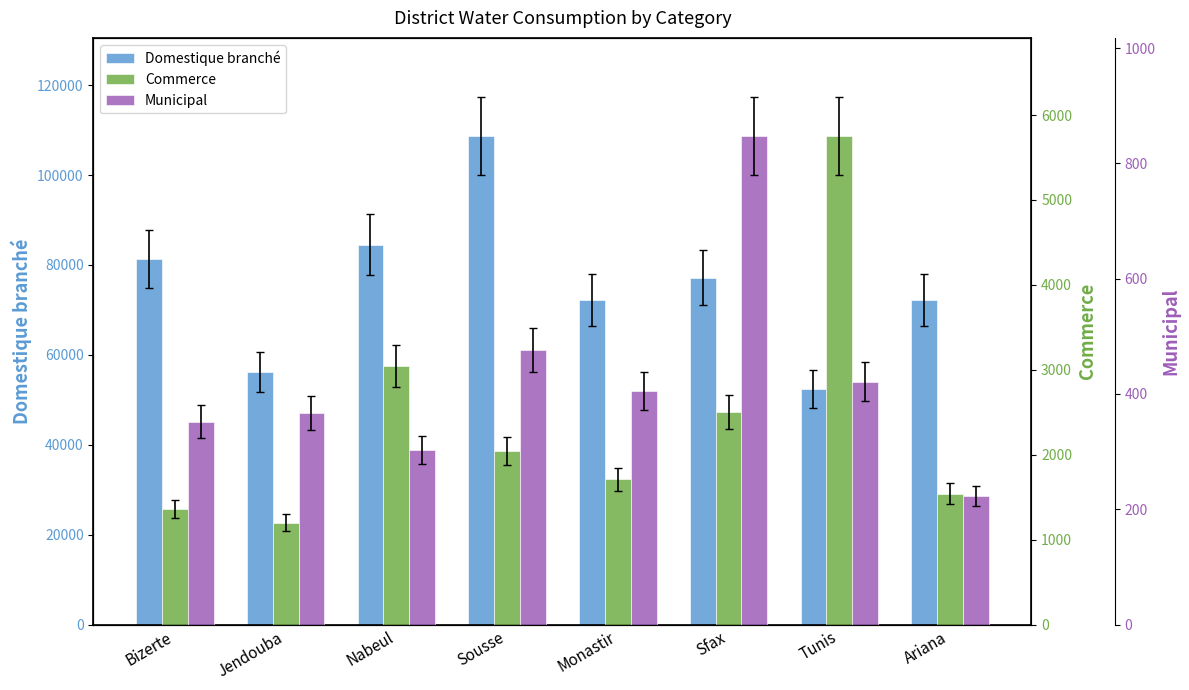

What is the label of the 7th bar from the left?

Tunis